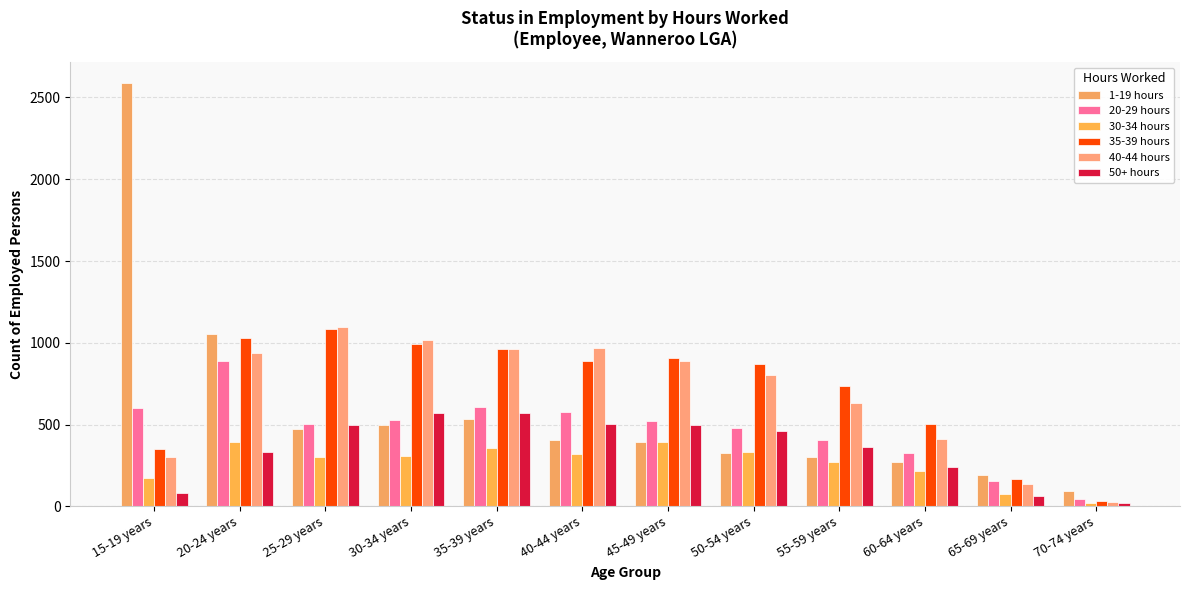

Which series has the largest total across all categories?

35-39 hours